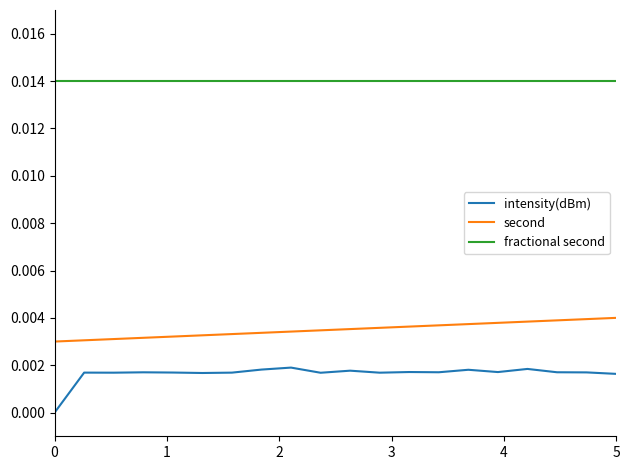

List the series in order of their overall mean, lowest first.

intensity(dBm), second, fractional second